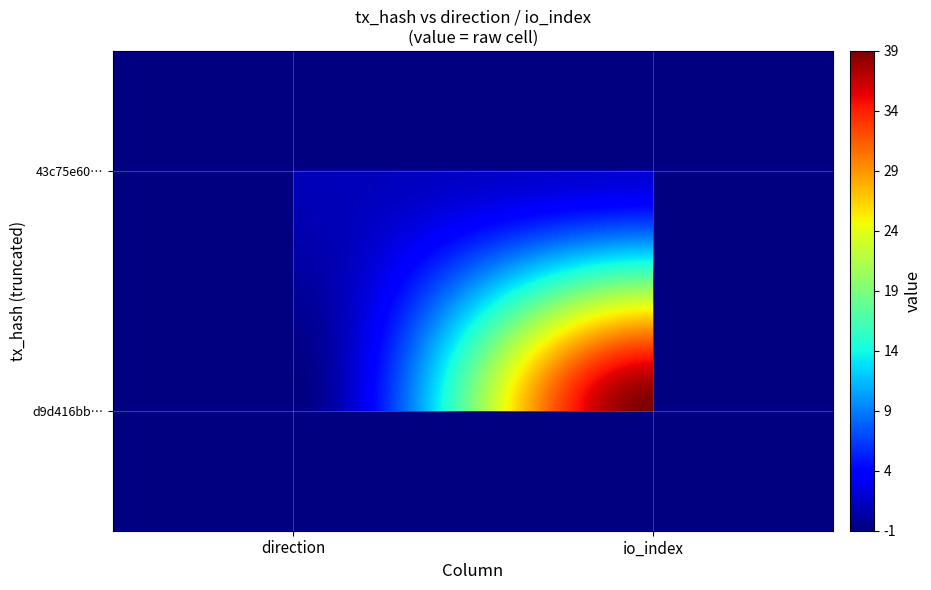

At how many categories does at least one series exceed 38?

1